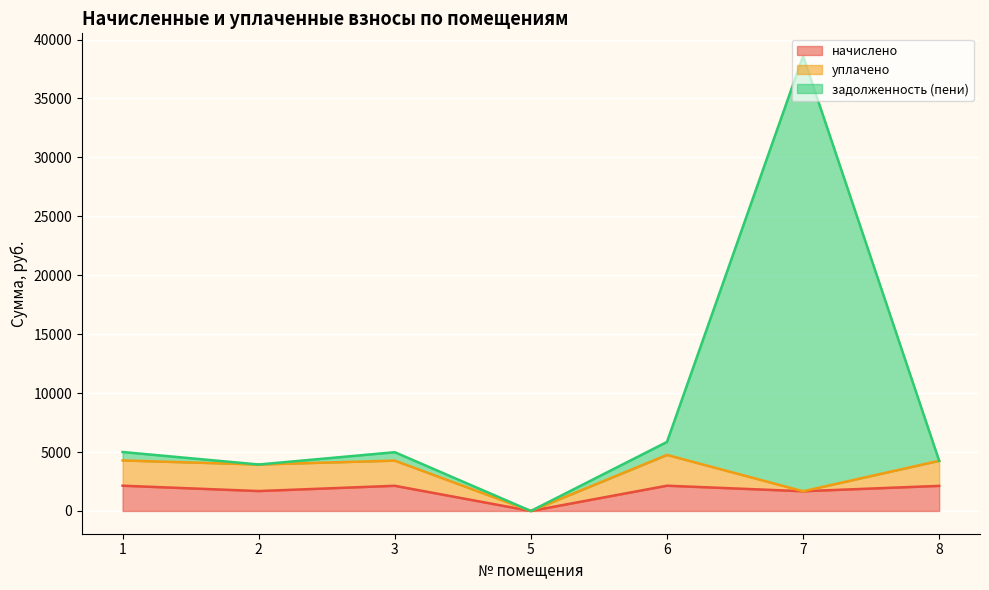

How many data points does each series have?

7